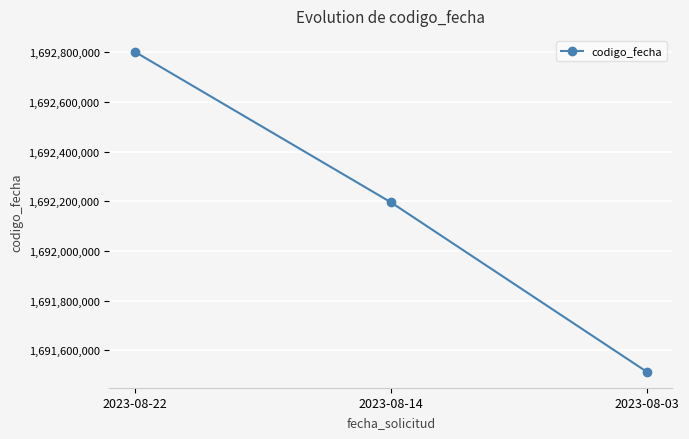

List the labels in order of value, largest first.

2023-08-22, 2023-08-14, 2023-08-03